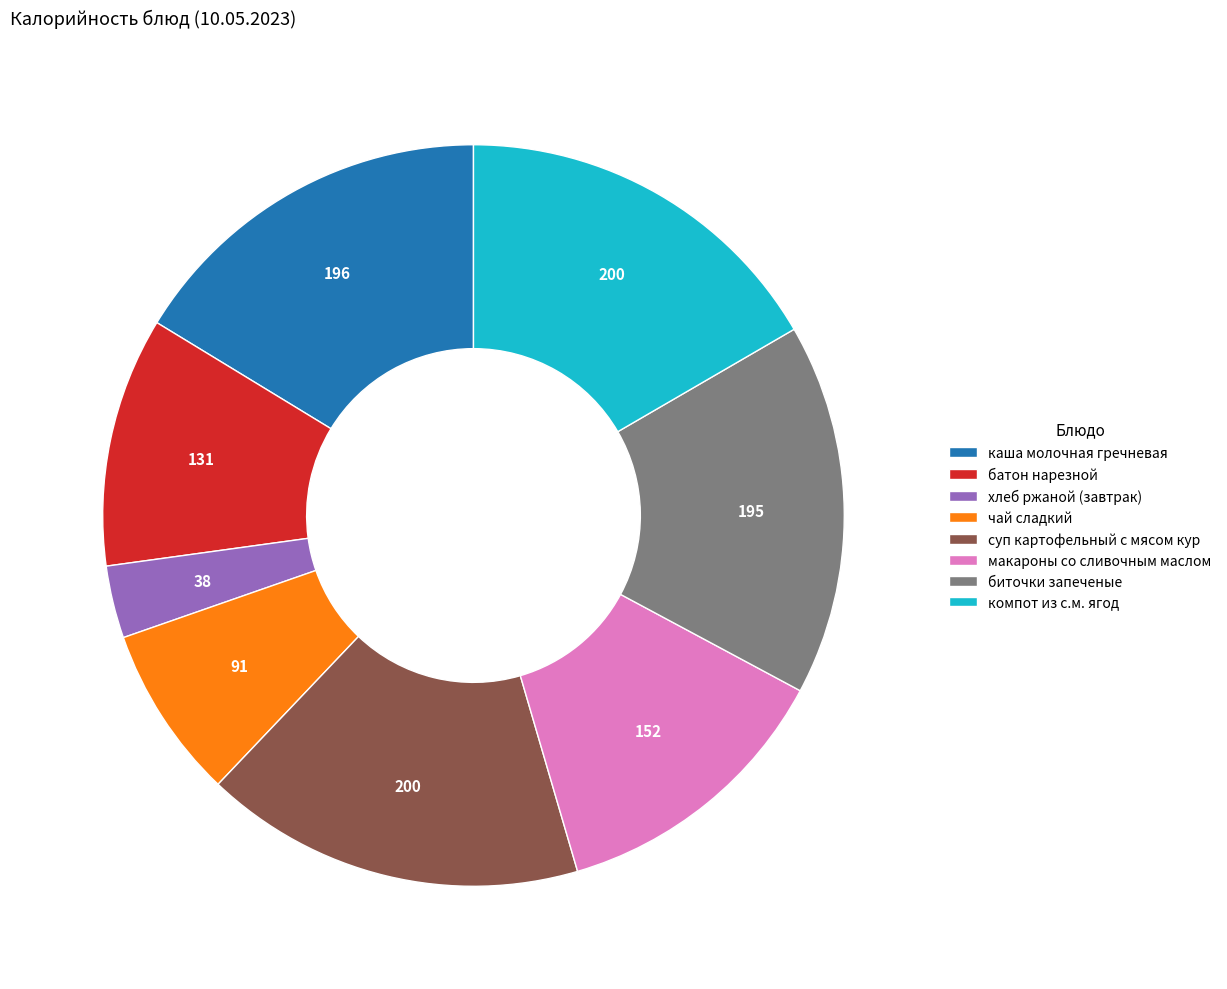

Is чай сладкий the majority of the pie?

No